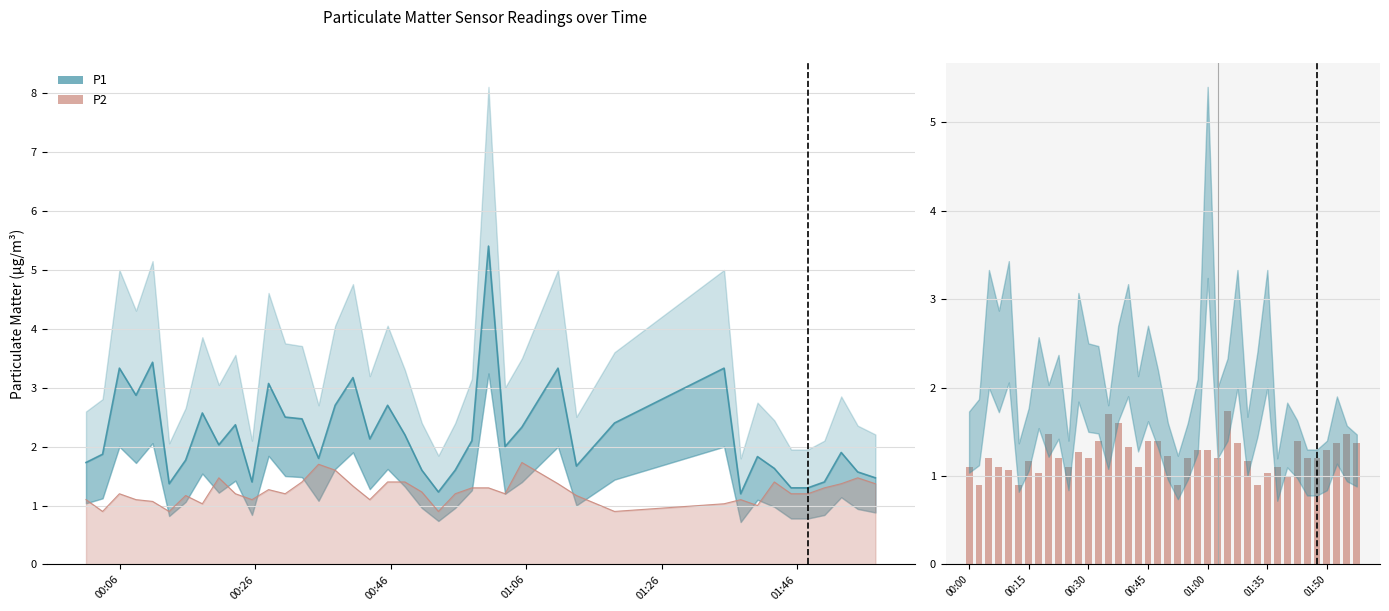

Where does the data first go above 1?

00:00